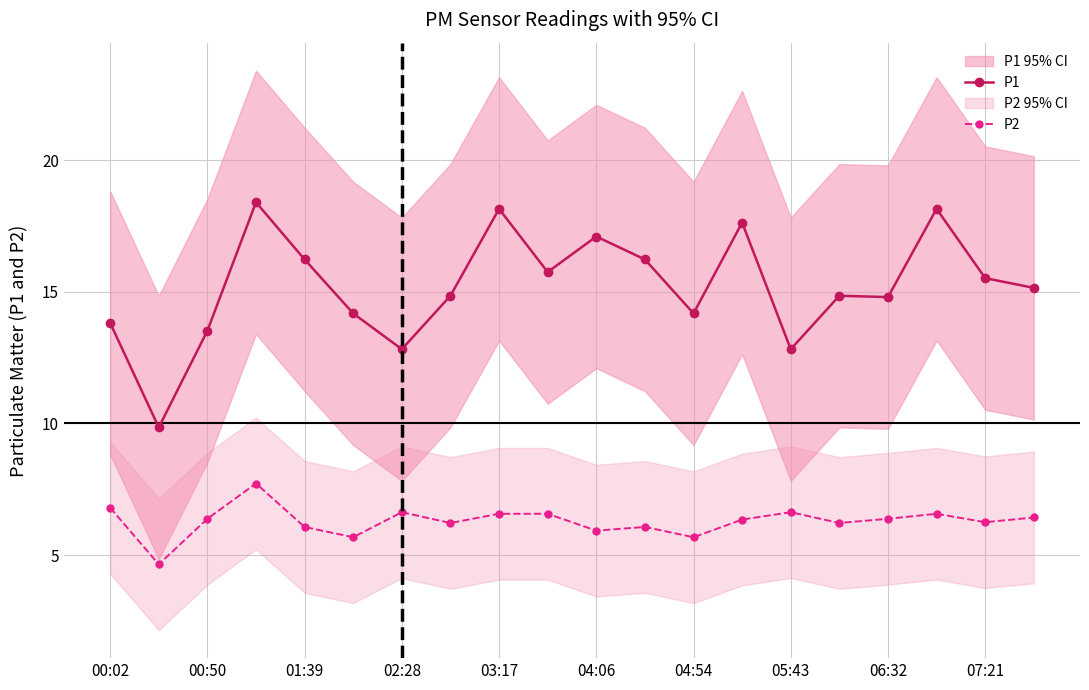

What is the sum of all P1 values?

304.0